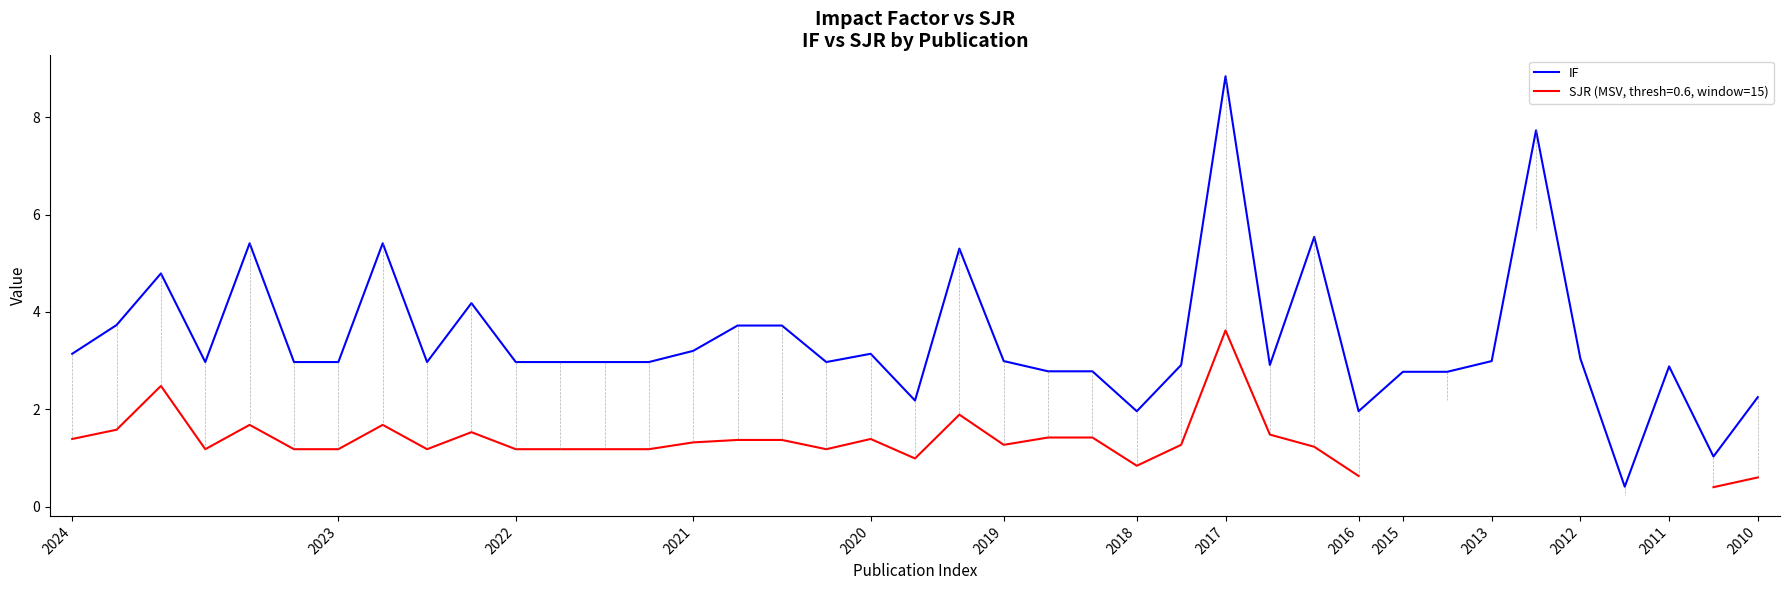

Does the chart have visible grid lines?

No